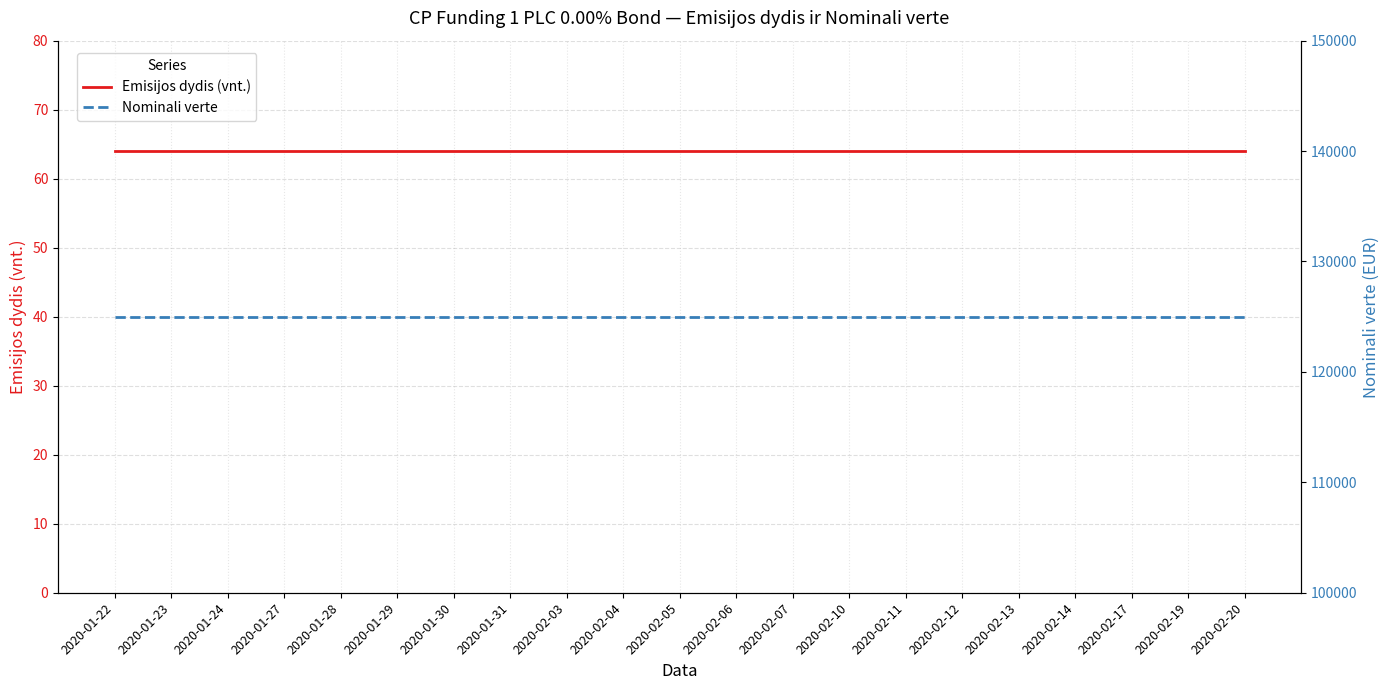

True or false: Nominali verte has a value of 125000 at 2020-01-31.

True